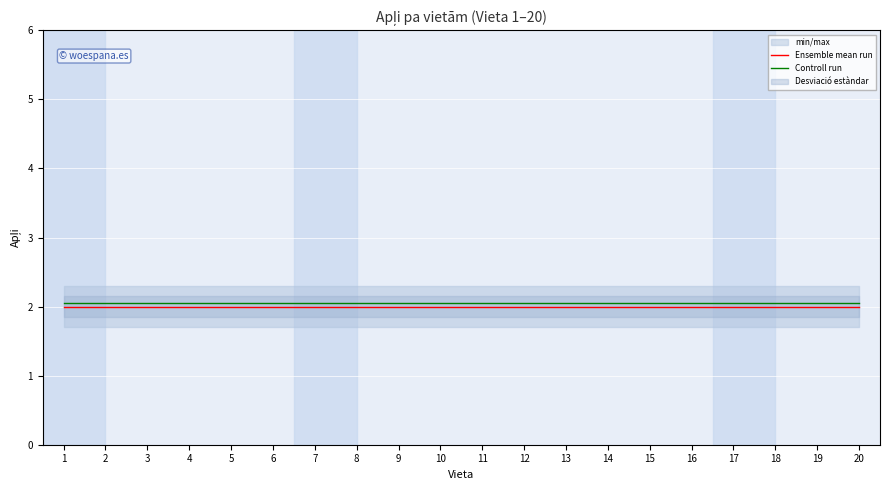

What is the maximum value shown in the chart?

2.0